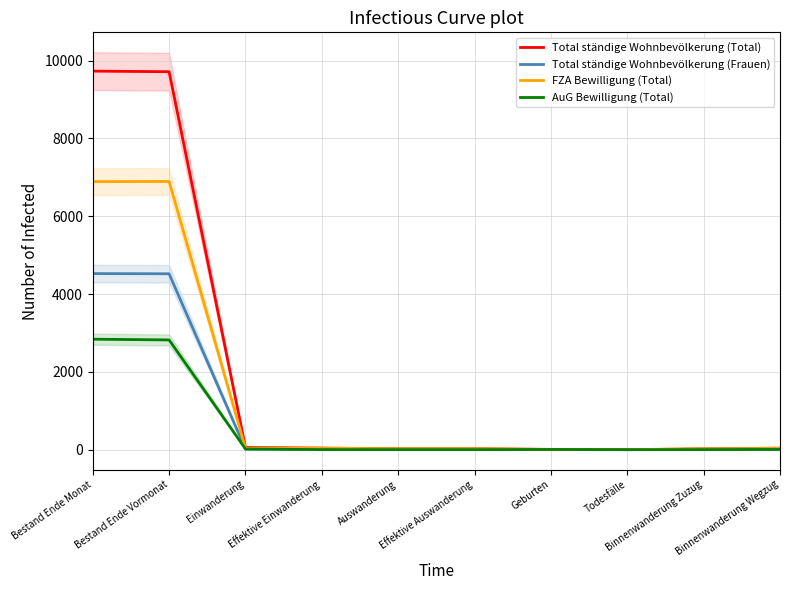

What value does the Total ständige Wohnbevölkerung (Frauen) series have at Auswanderung?

9